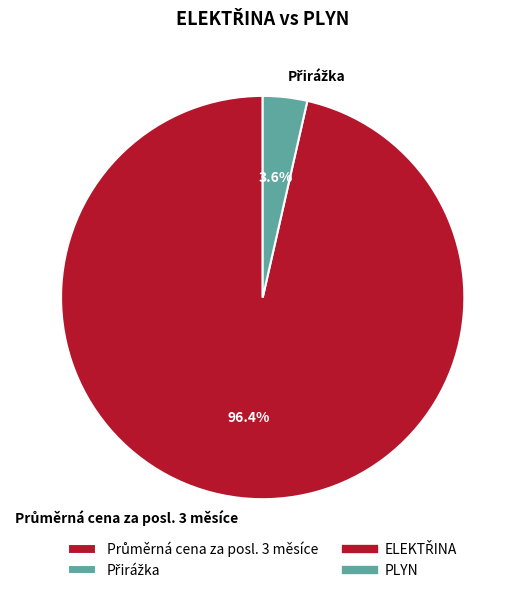

Is there a majority slice in this chart?

Yes